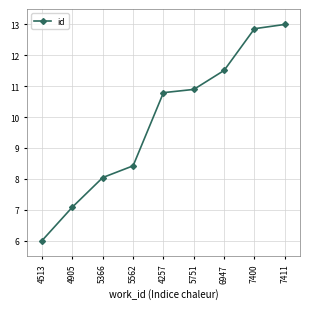

True or false: the data has more than 0 interior local peaks.

False